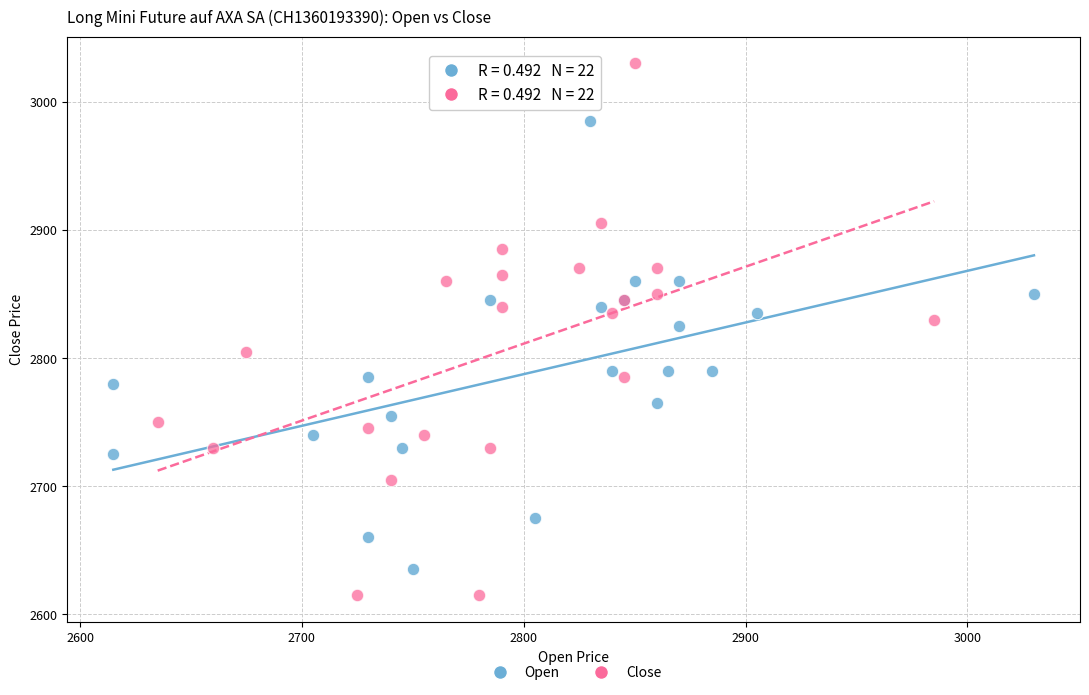

Which series contains the highest Y value?

Close